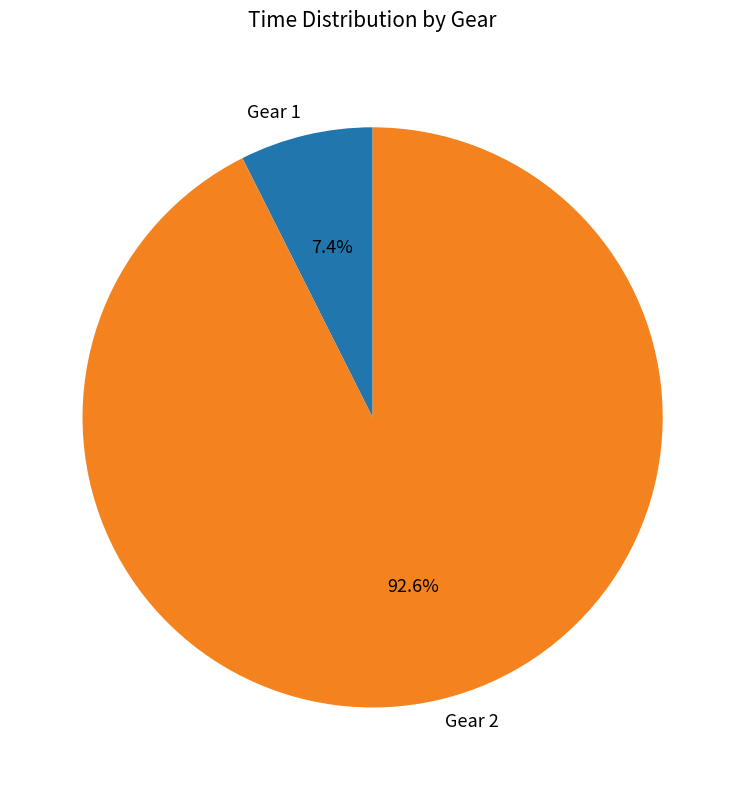

Which category accounts for the majority?

Gear 2